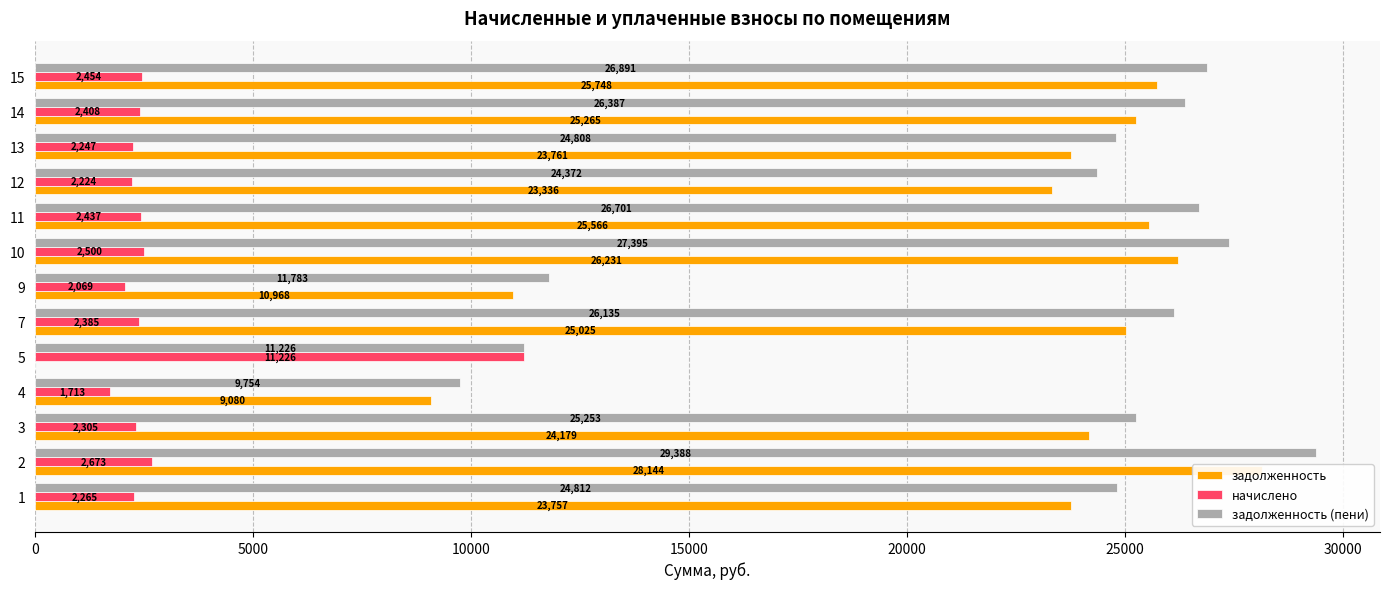

Reading left to right, what are all the values shown in this chart?

задолженность: 23757.0	28143.8	24179.5	9079.5	0.0	25024.6	10968.5	26230.5	25565.9	23335.8	23761.1	25265.1	25747.8
начислено: 2264.8	2672.9	2305.0	1712.9	11226.1	2385.5	2069.3	2500.4	2437.2	2224.4	2247.5	2408.4	2454.4
задолженность (пени): 24811.5	29388.4	25252.8	9754.2	11226.1	26135.4	11783.4	27394.9	26700.8	24371.7	24807.6	26386.6	26890.7